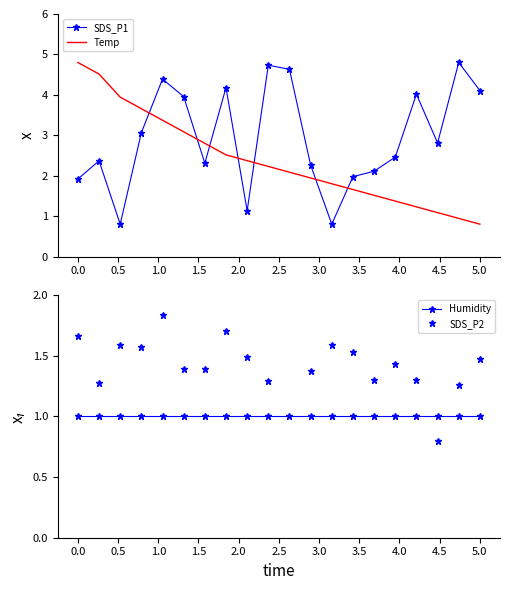

True or false: SDS_P1 and Humidity intersect in this chart.

True